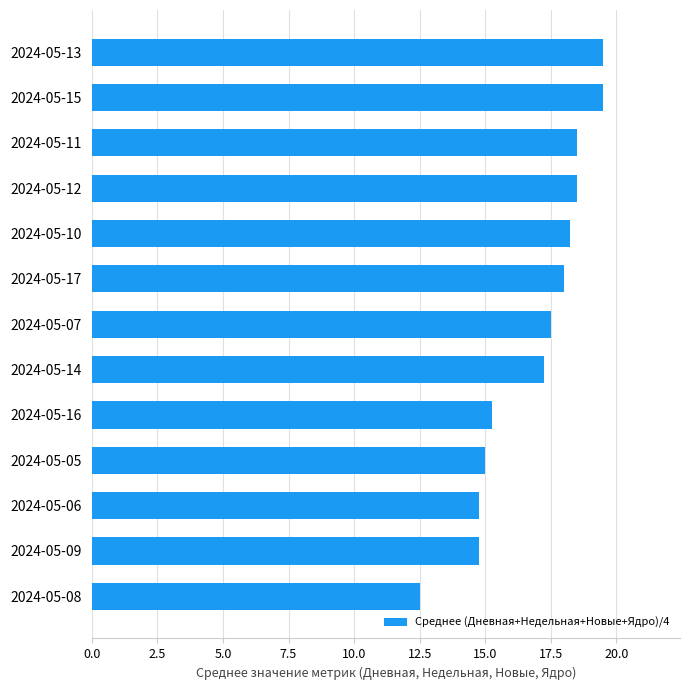

What is the average value?

16.9